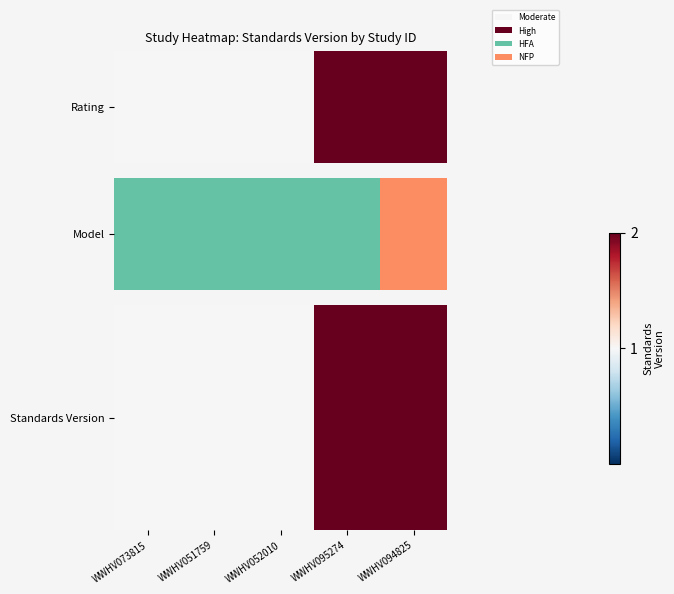

Rank the categories by value from lowest to highest.

WWHV073815, WWHV051759, WWHV052010, WWHV095274, WWHV094825